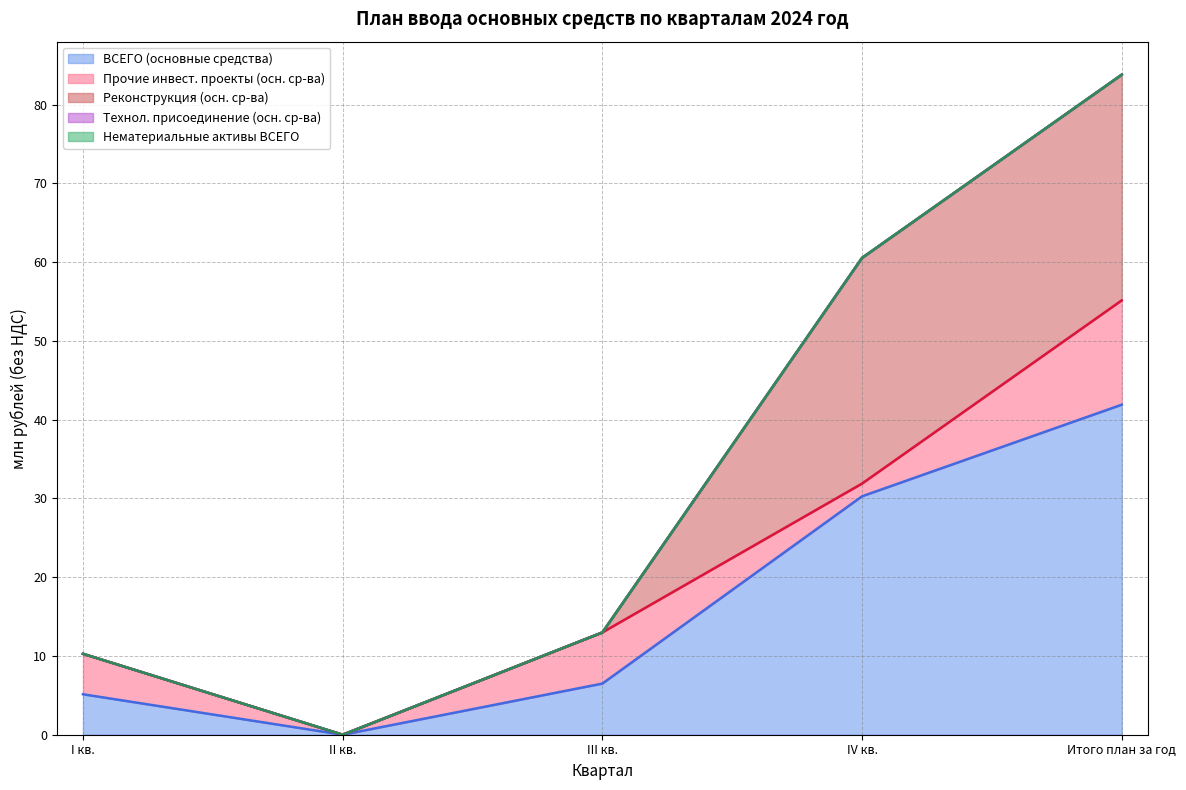

What is the difference between the ВСЕГО (основные средства) values at IV кв. and Итого план за год?

11.6